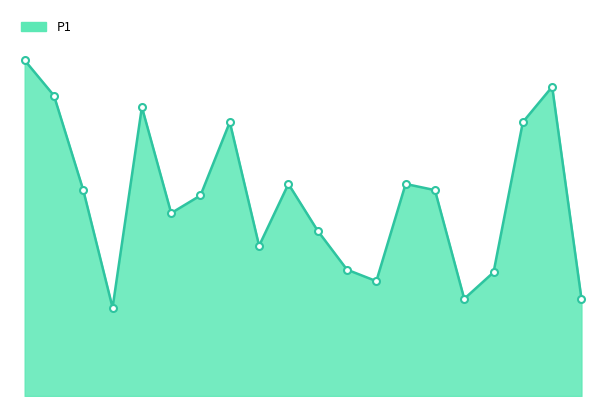

Does the chart have visible grid lines?

No